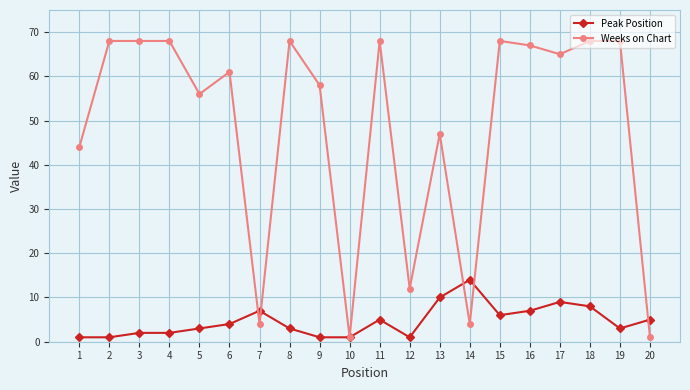

The Peak Position series shows 5 at 18. True or false?

False